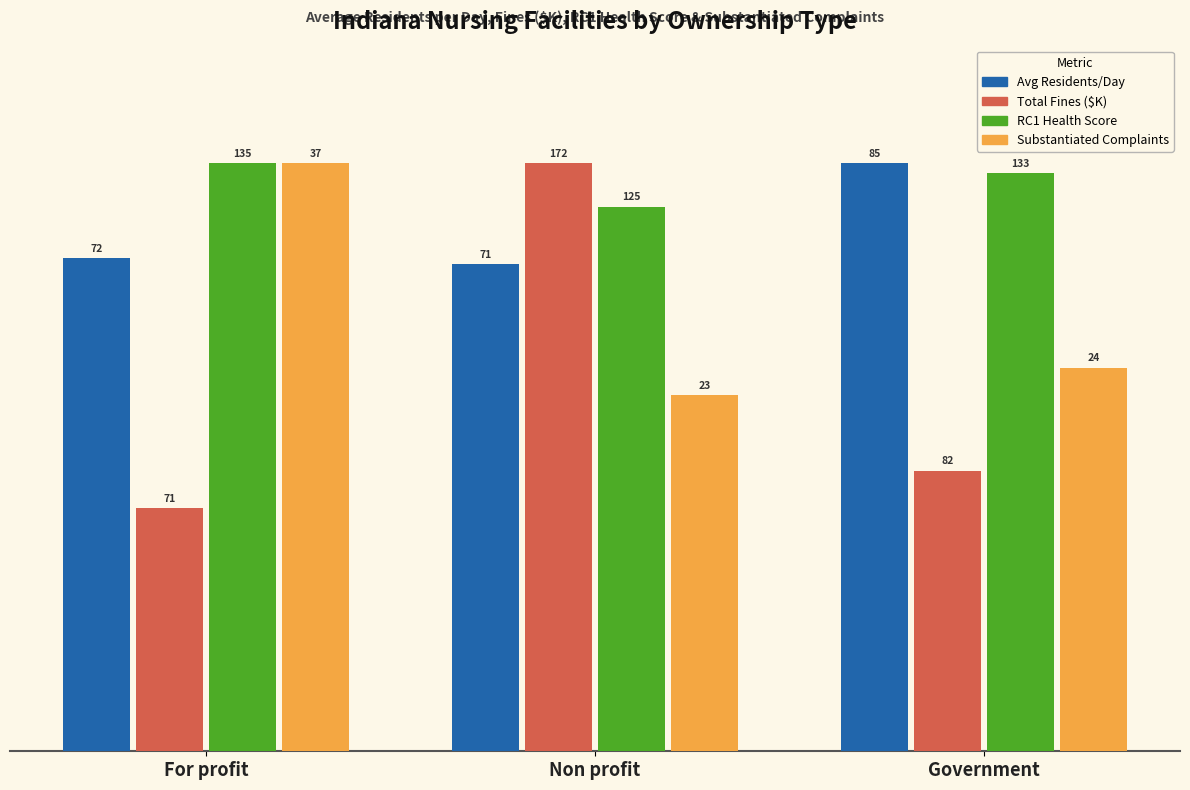

Reading left to right, extract all data points from this chart.

Avg Residents/Day: 83.8	82.8	100.0
Total Fines ($K): 41.3	100.0	47.7
RC1 Health Score: 100.0	92.6	98.3
Substantiated Complaints: 100.0	60.5	65.2